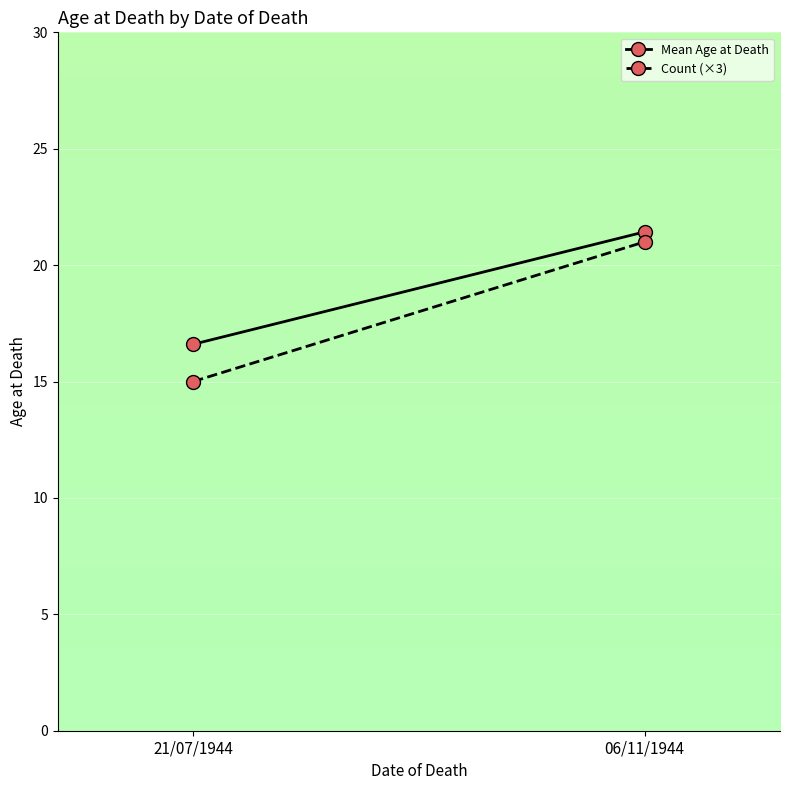

What is the minimum value shown in the chart?

15.0